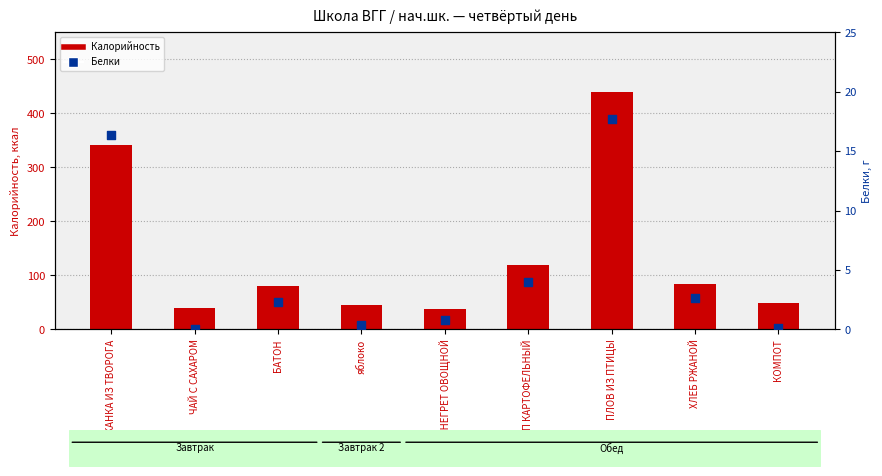

At which category is the sum across all series the highest?

ПЛОВ ИЗ ПТИЦЫ